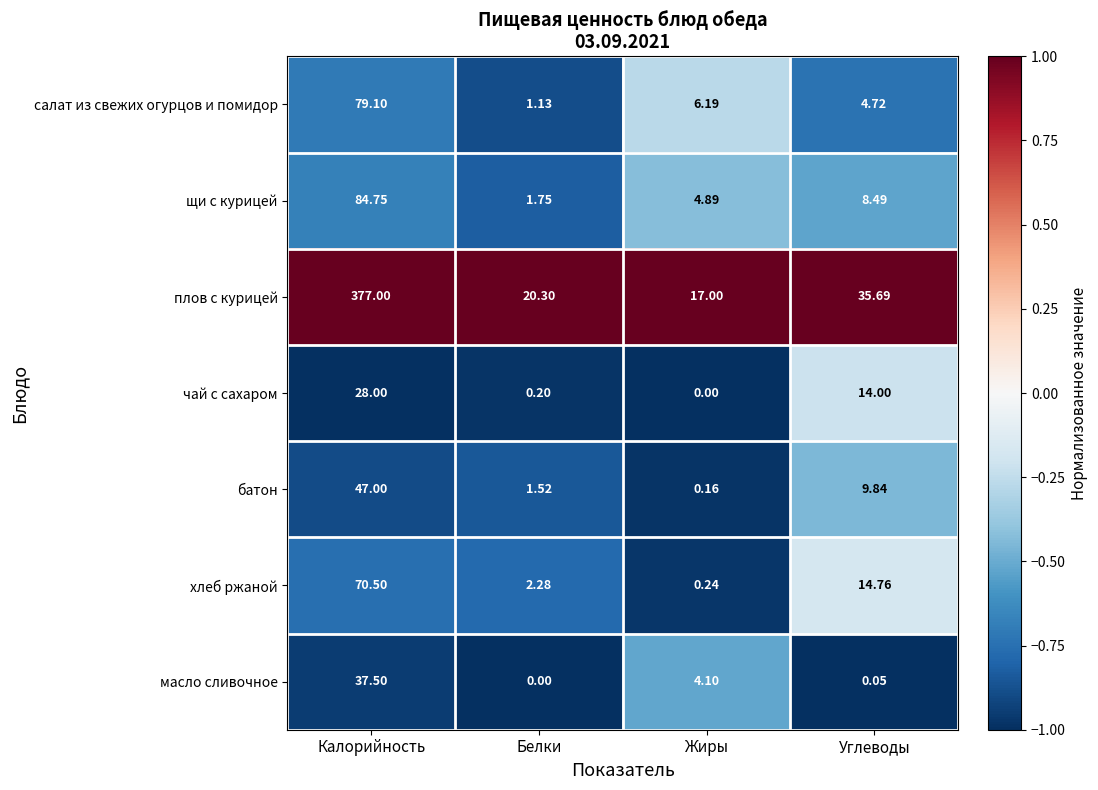

Which series has the widest spread of values?

плов с курицей